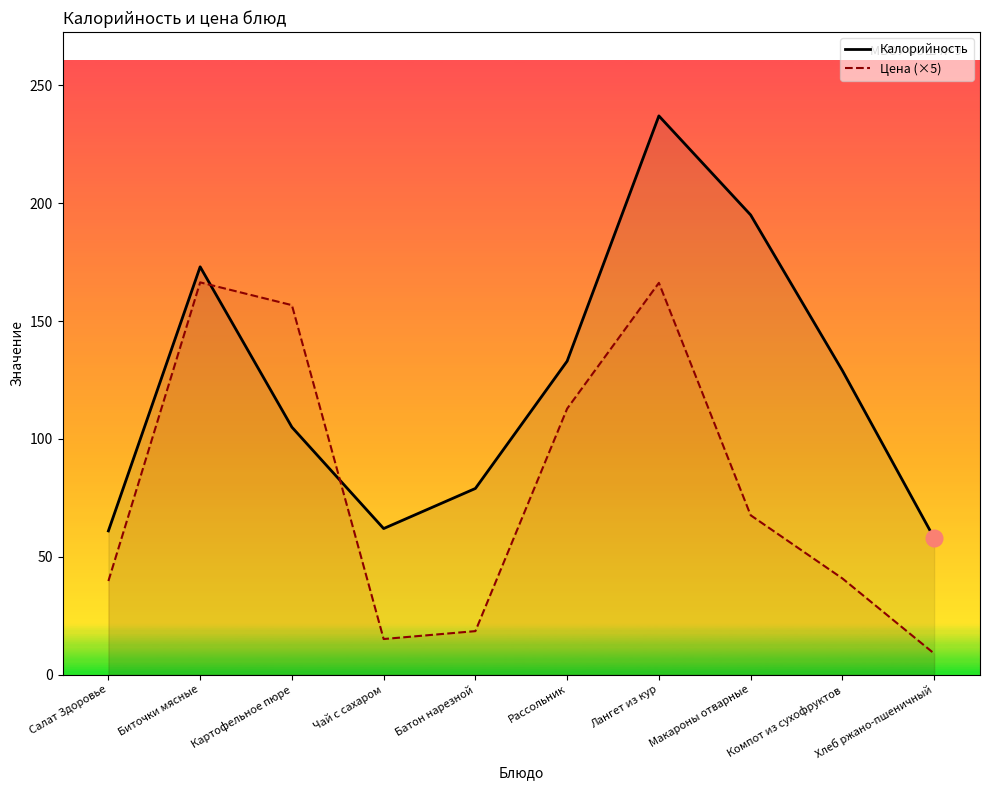

What is the minimum value for Цена (×5)?

9.0